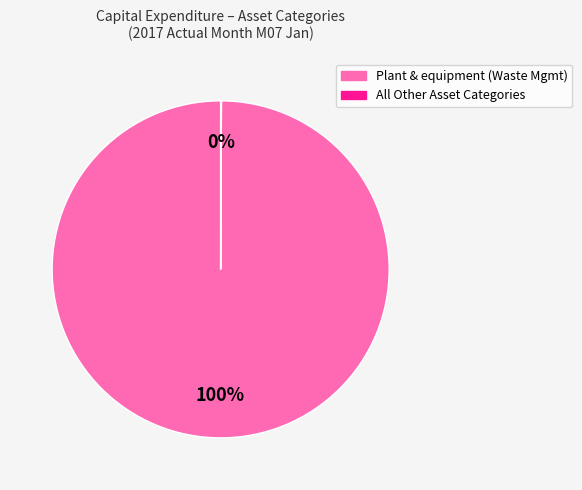

Does any single category account for the majority?

Yes